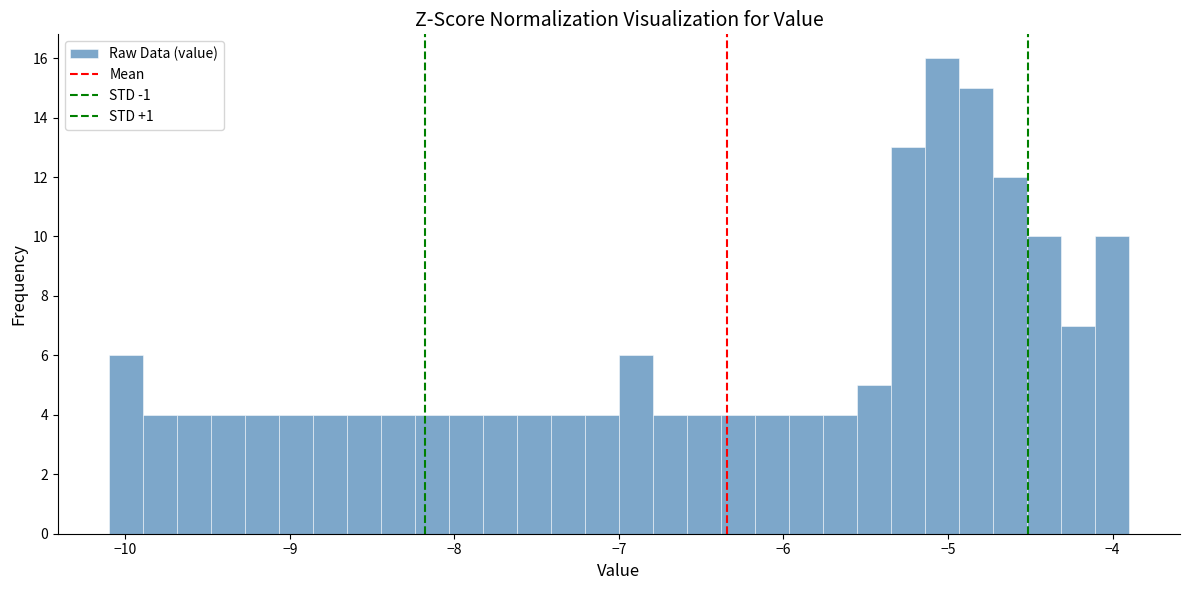

Around what value on the x-axis is the tallest bar? Give the approximate position of its centre, as read against the axis.

-5.0